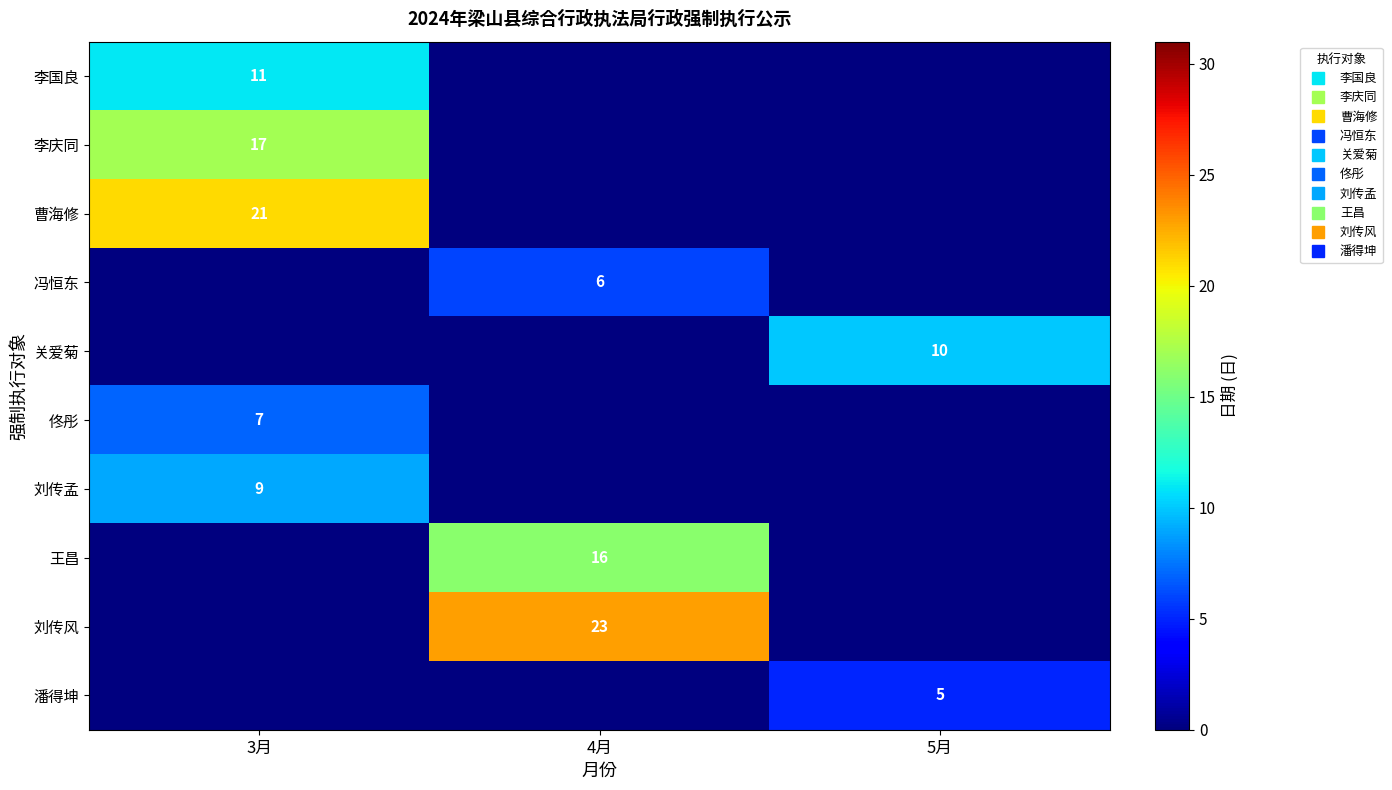

The 冯恒东 series shows 6 at 4月. True or false?

True